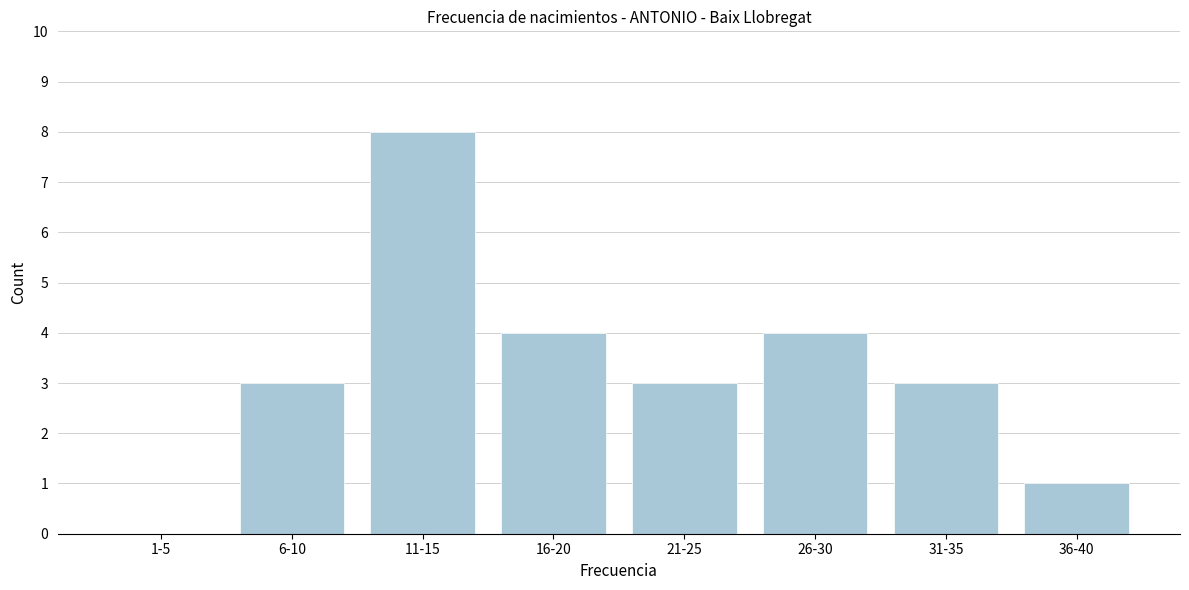

Reading left to right, transcribe all the data shown in this chart.

1-5=0	6-10=3	11-15=8	16-20=4	21-25=3	26-30=4	31-35=3	36-40=1